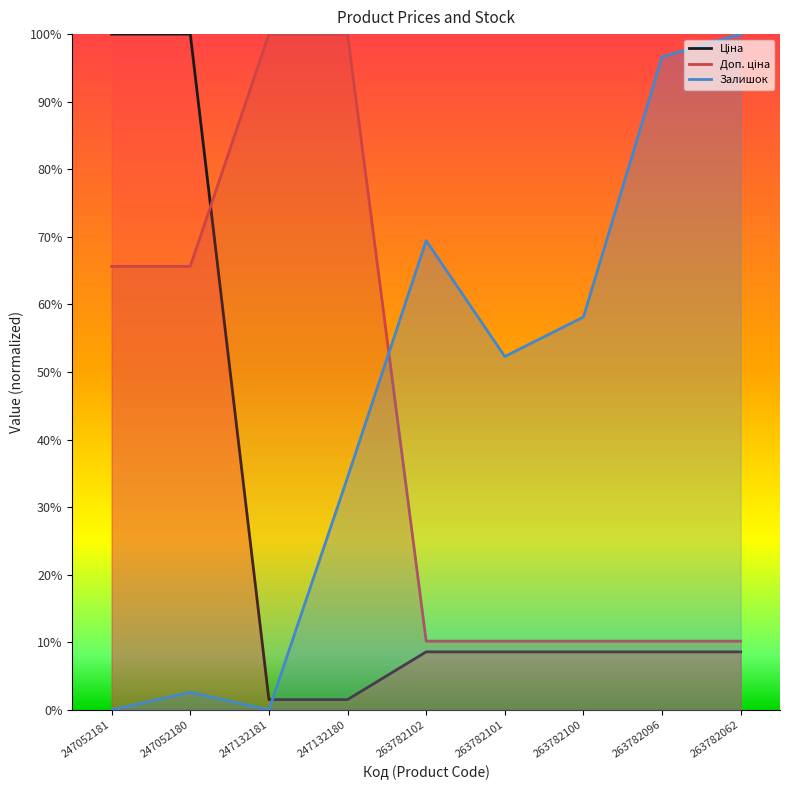

What is the difference between the Ціна values at 247132181 and 263782100?

7.1